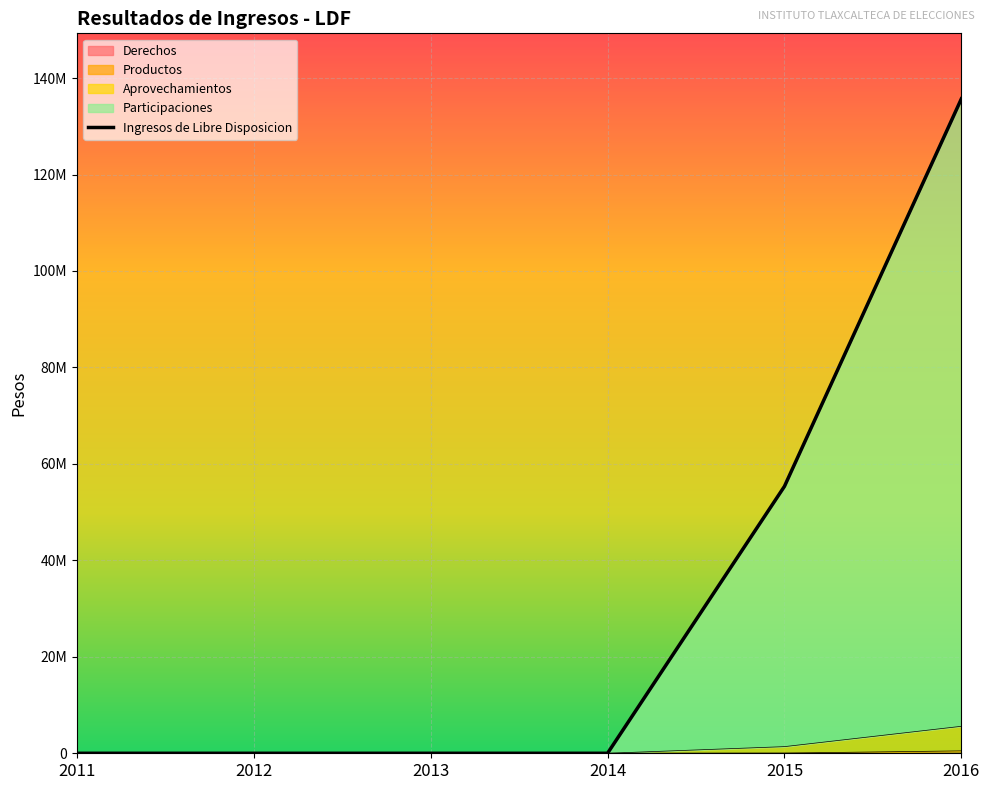

What is the difference between the maximum and second lowest values in the Derechos series?

12075.0